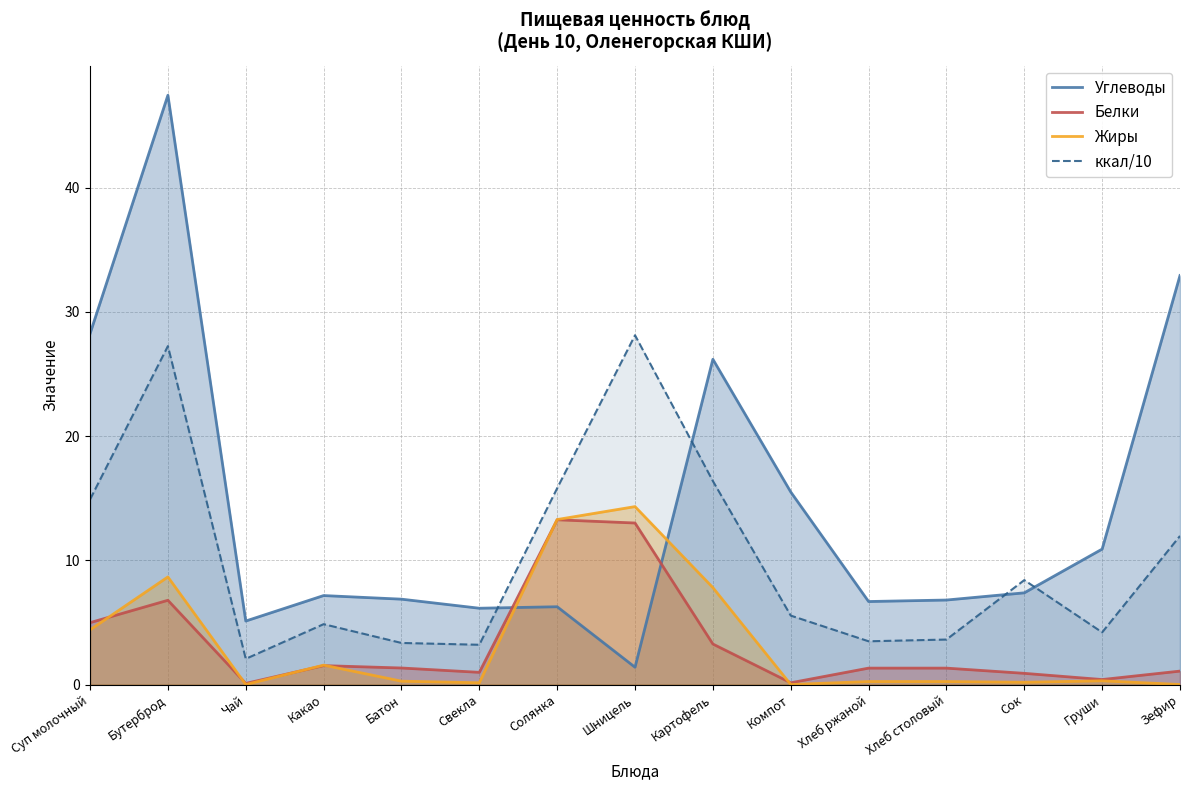

At which category does the chart reach its peak across all series?

Бутерброд